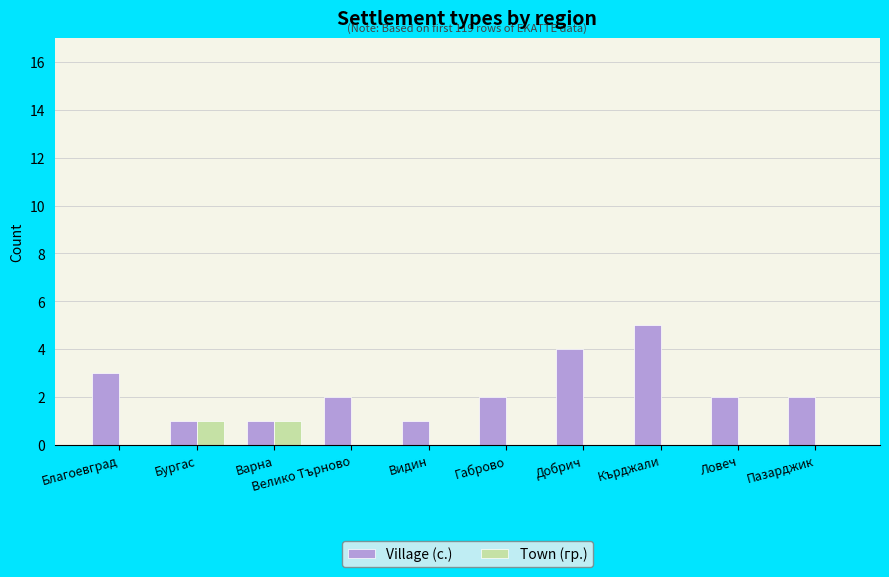

Which series has the largest range (max minus min)?

Village (с.)